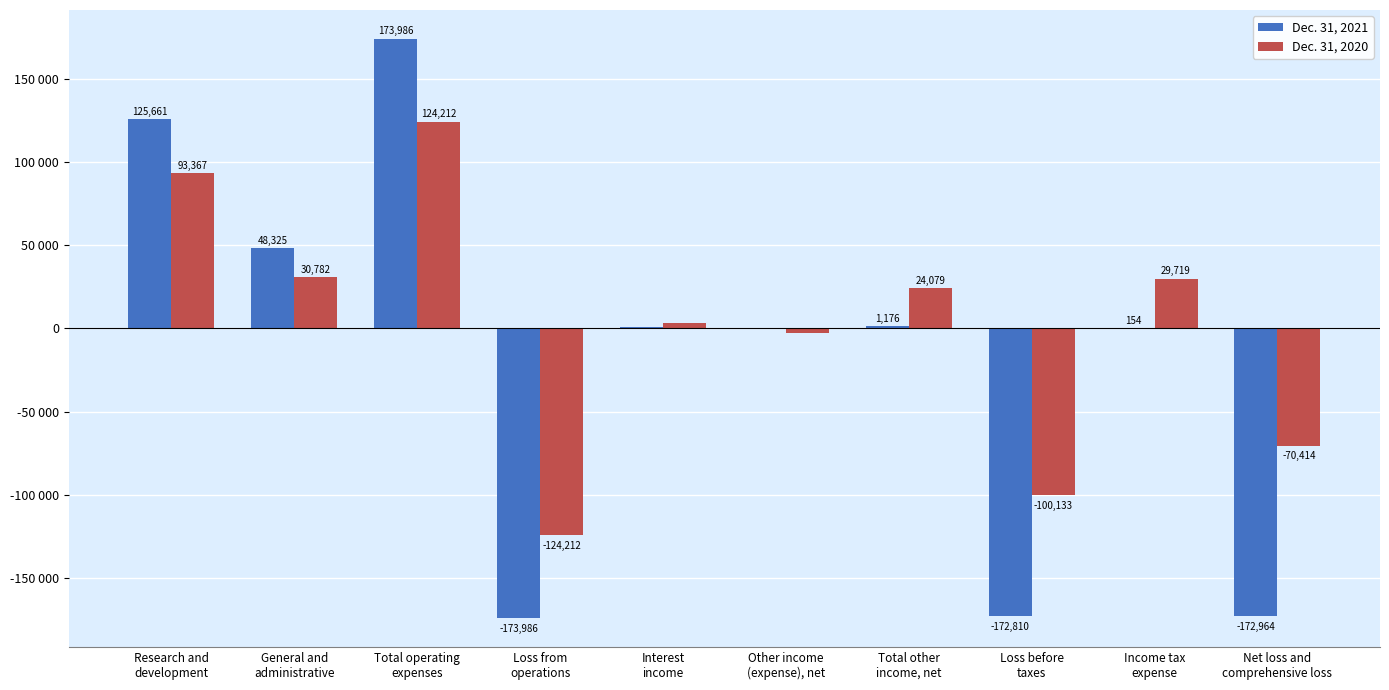

What are all the series names shown in the legend?

Dec. 31, 2021, Dec. 31, 2020